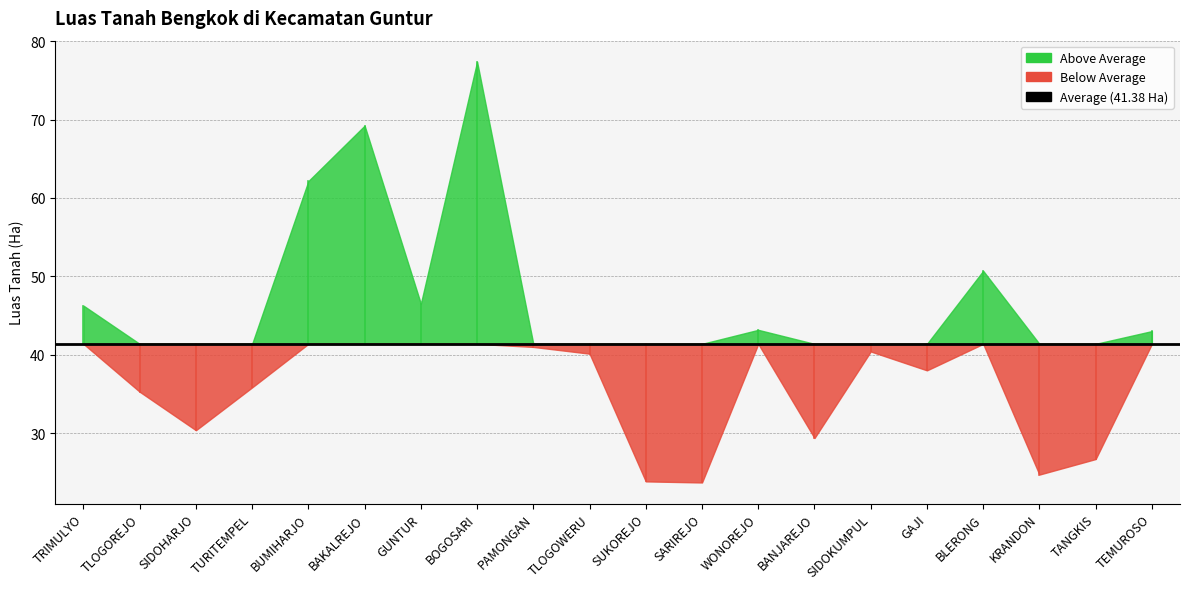

What is the greatest value displayed?

77.4